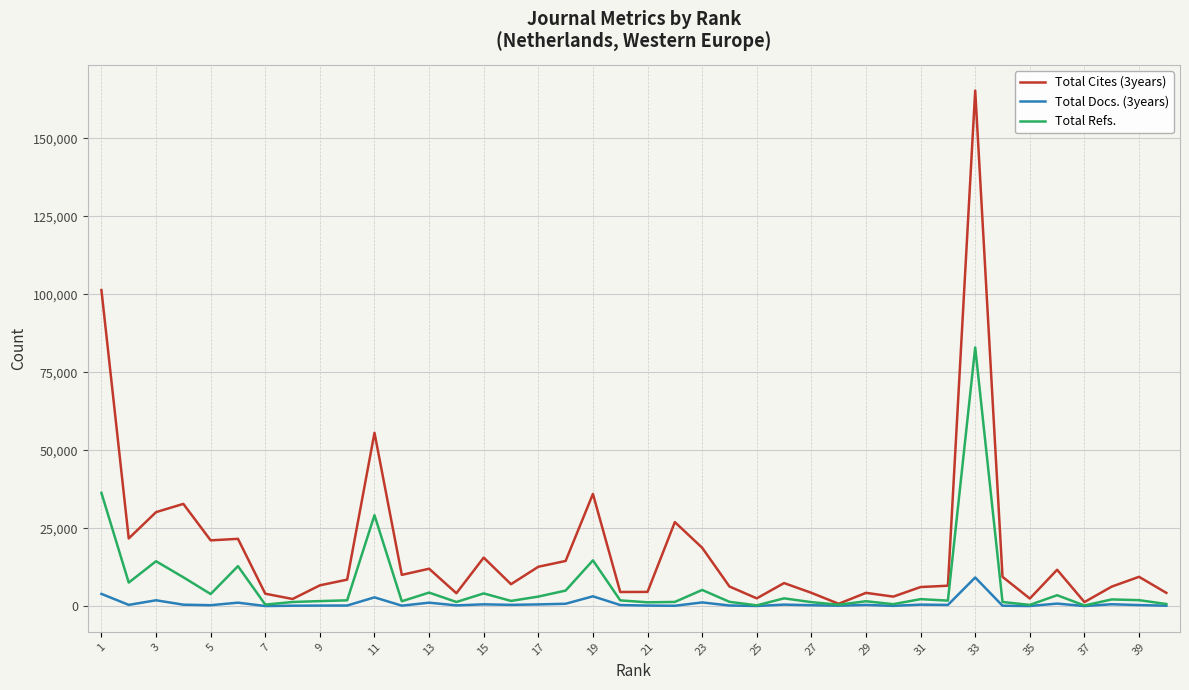

Which series has the largest total across all categories?

Total Cites (3years)